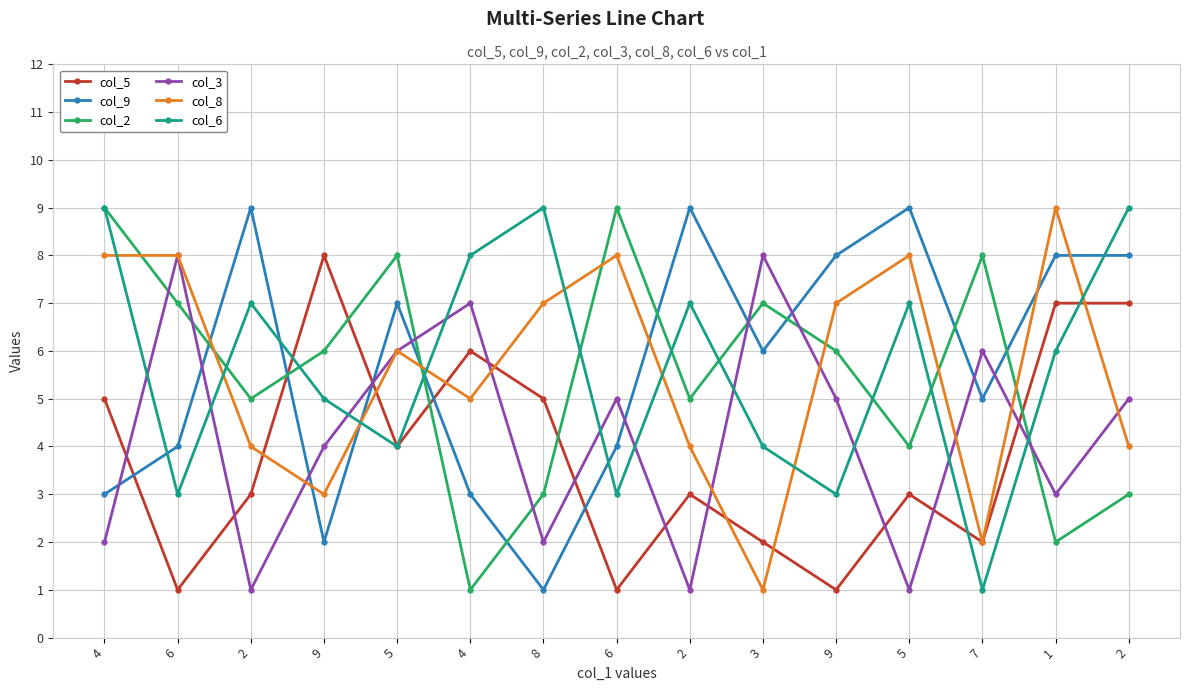

True or false: col_3 has more than 2 interior local peaks.

True